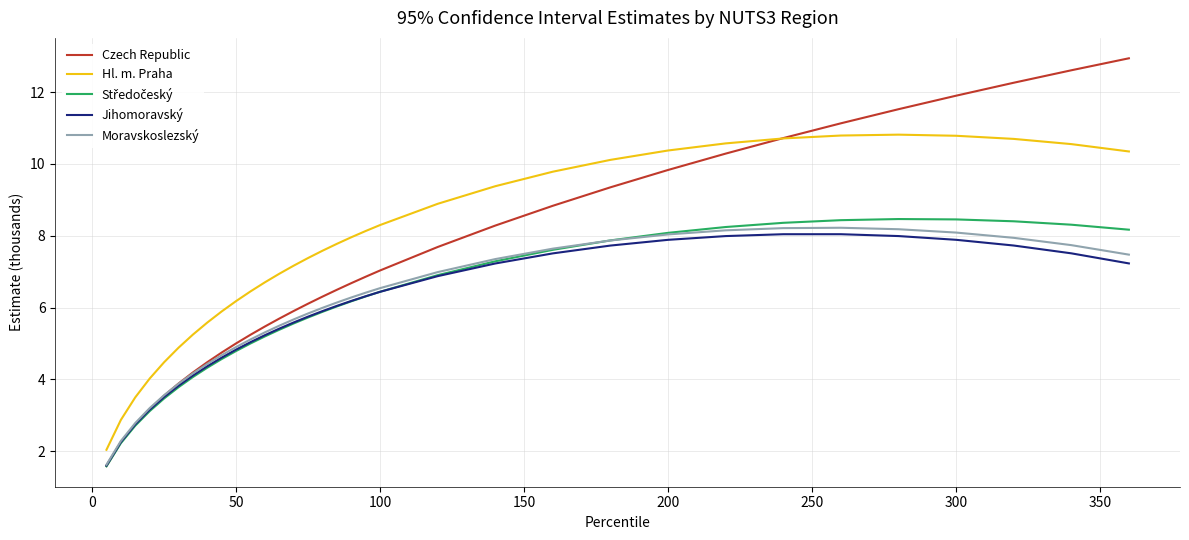

What is the difference between the second highest and second lowest values in the Moravskoslezský series?

5.9